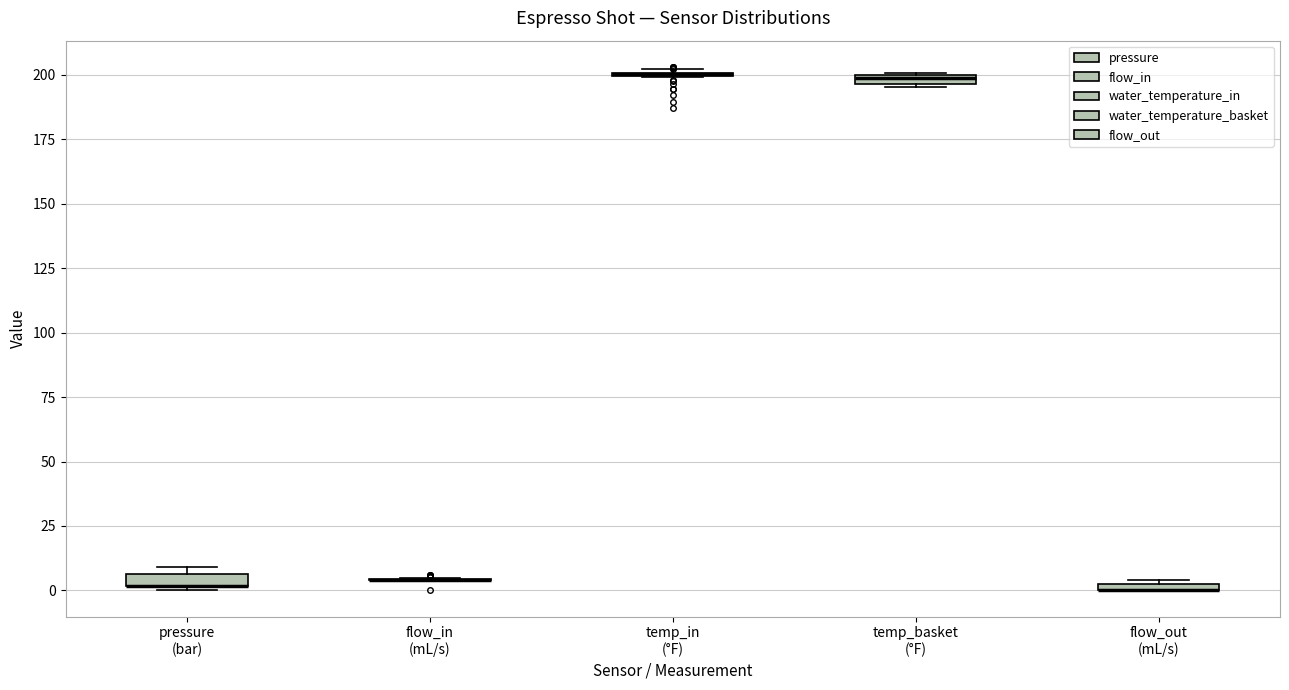

Where is the upper edge of the box for flow_out (mL/s) on the y-axis? The values are not printed on the chart, so give them approximately, as read against the axis.

5